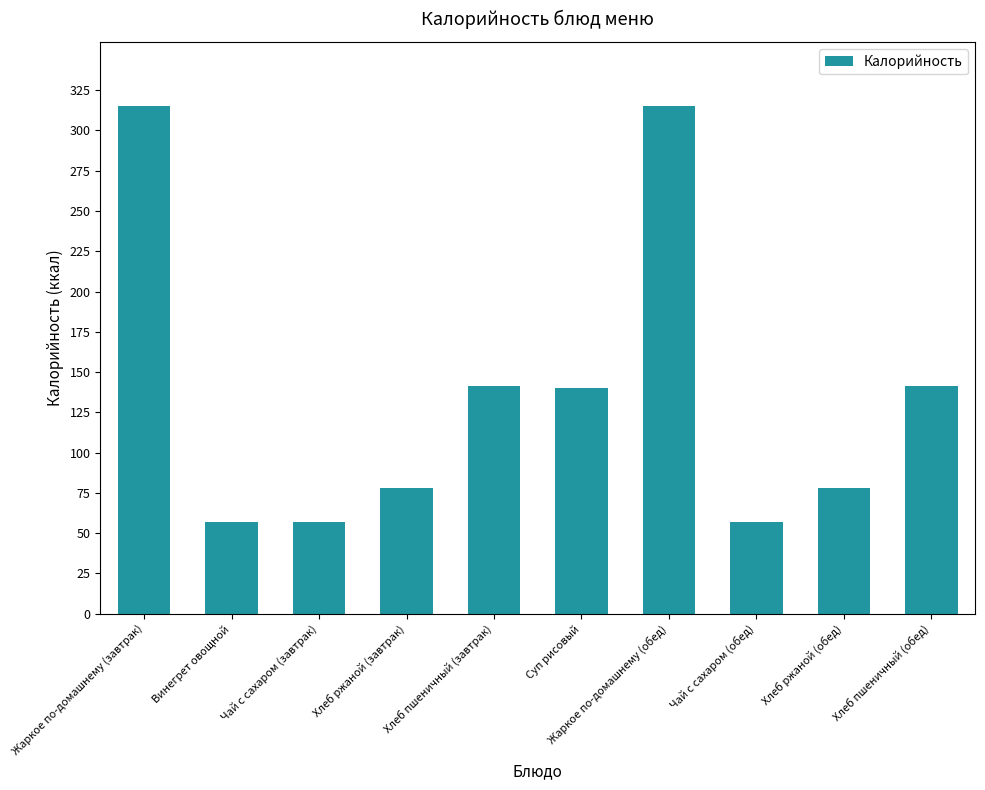

What is the maximum value shown in the chart?

315.0